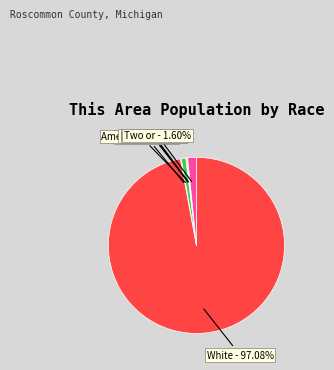

Which slice is the smallest?

Native Hawaiian and Other Pacific Islander